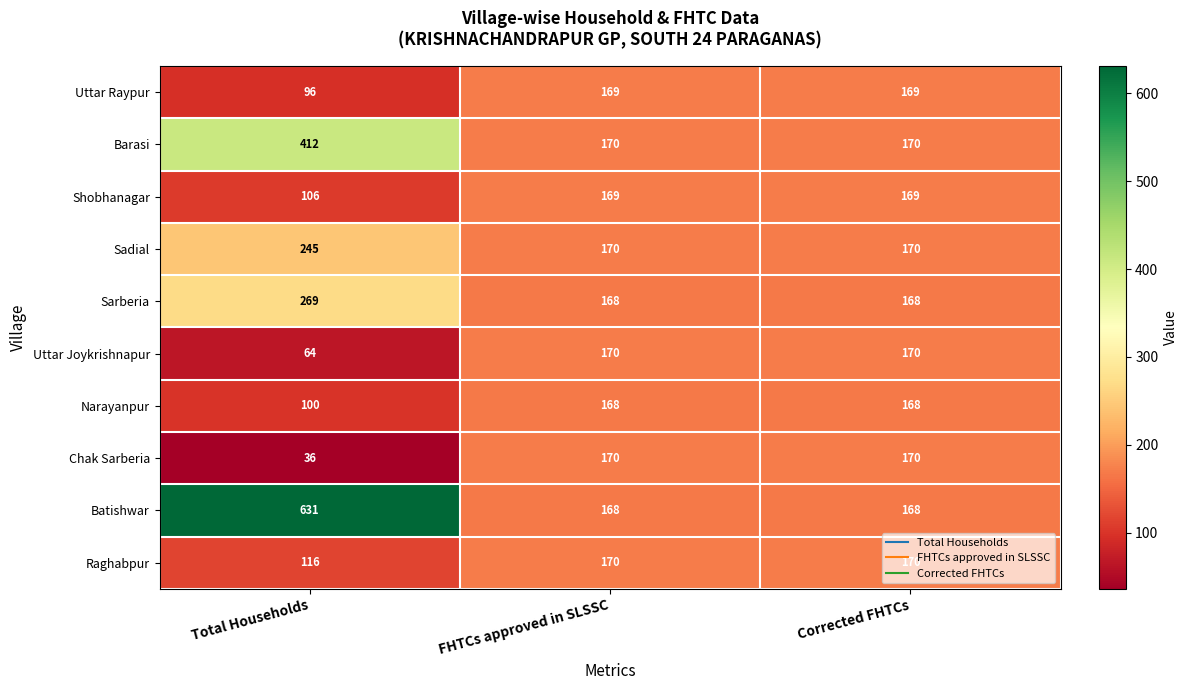

How many Raghabpur values are between 116 and 170?

3